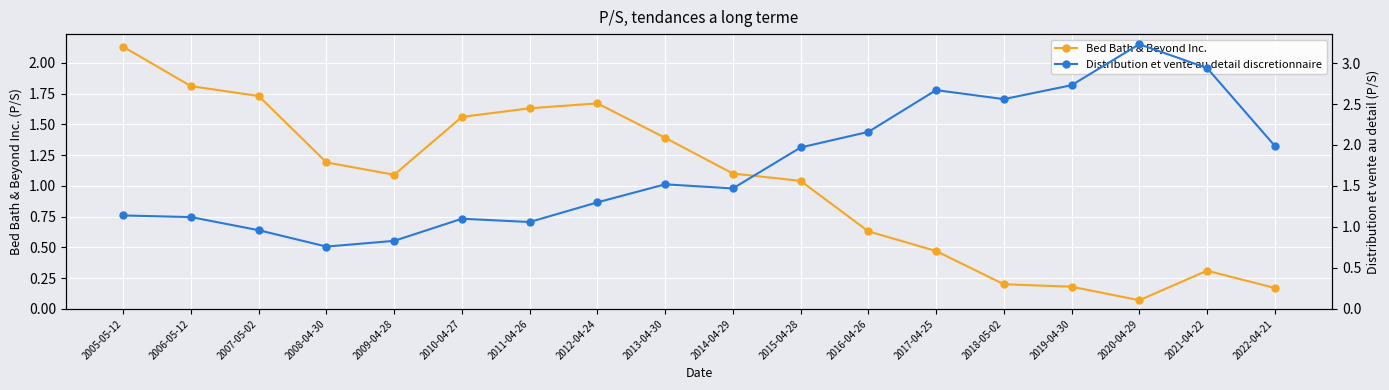

Reading left to right, extract all data points from this chart.

Bed Bath & Beyond Inc.: 2.1	1.8	1.7	1.2	1.1	1.6	1.6	1.7	1.4	1.1	1.0	0.6	0.5	0.2	0.2	0.1	0.3	0.2
Distribution et vente au detail discretionnaire: 1.1	1.1	1.0	0.8	0.8	1.1	1.1	1.3	1.5	1.5	2.0	2.2	2.7	2.6	2.7	3.2	2.9	2.0